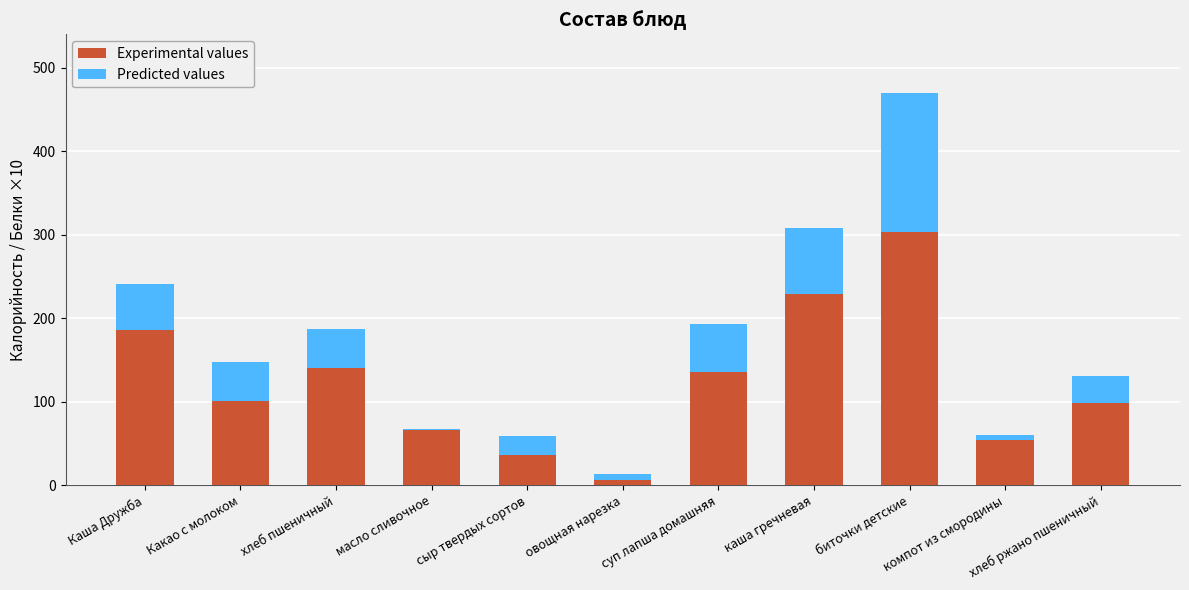

What is the approximate value of Experimental values at каша гречневая?

229.4